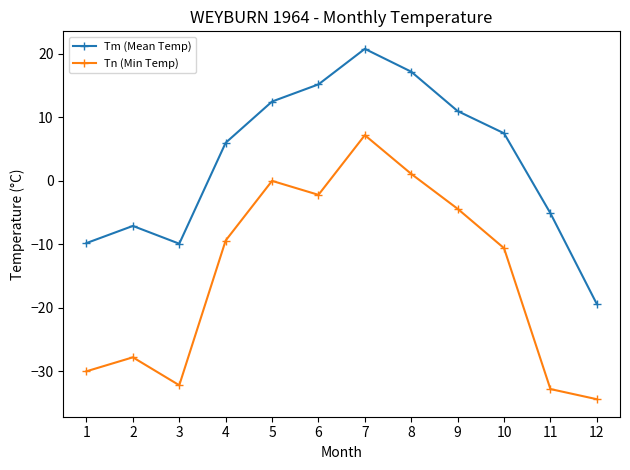

At which category does Tn (Min Temp) reach its first local valley?

3